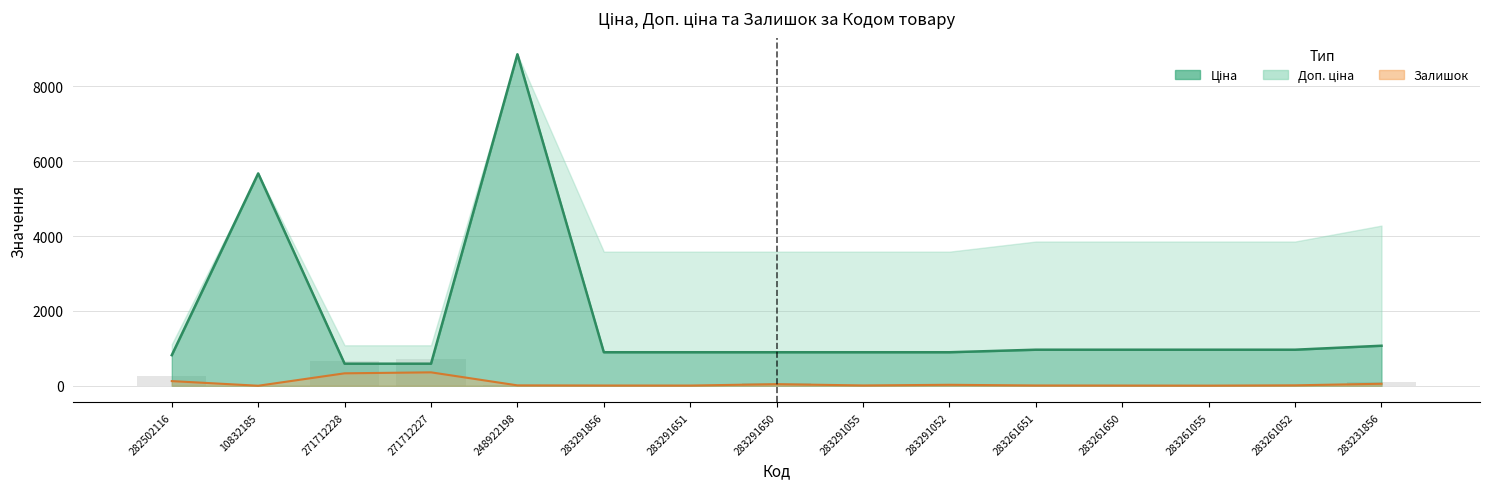

What is the value of the Залишок point at the 7th from the left?

6.0